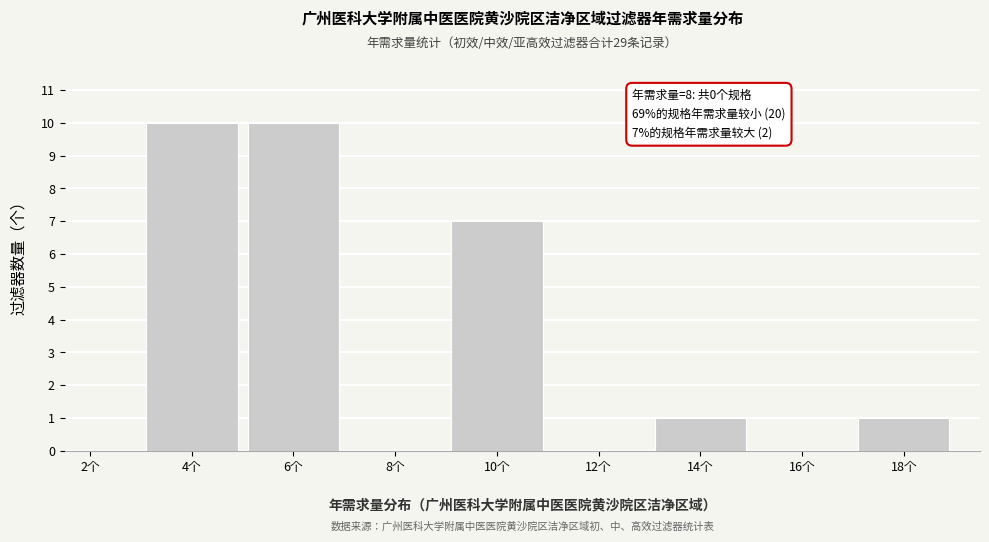

Reading left to right, transcribe all the data shown in this chart.

2个=0	4个=10	6个=10	8个=0	10个=7	12个=0	14个=1	16个=0	18个=1